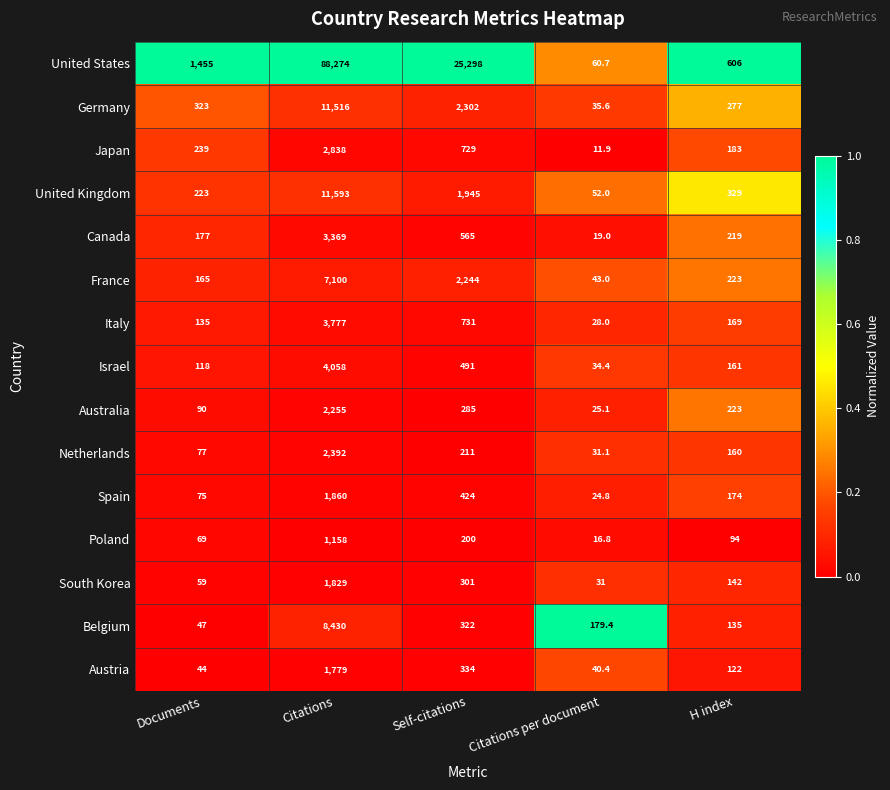

What is the difference between the maximum and minimum values in the United Kingdom series?

11541.0